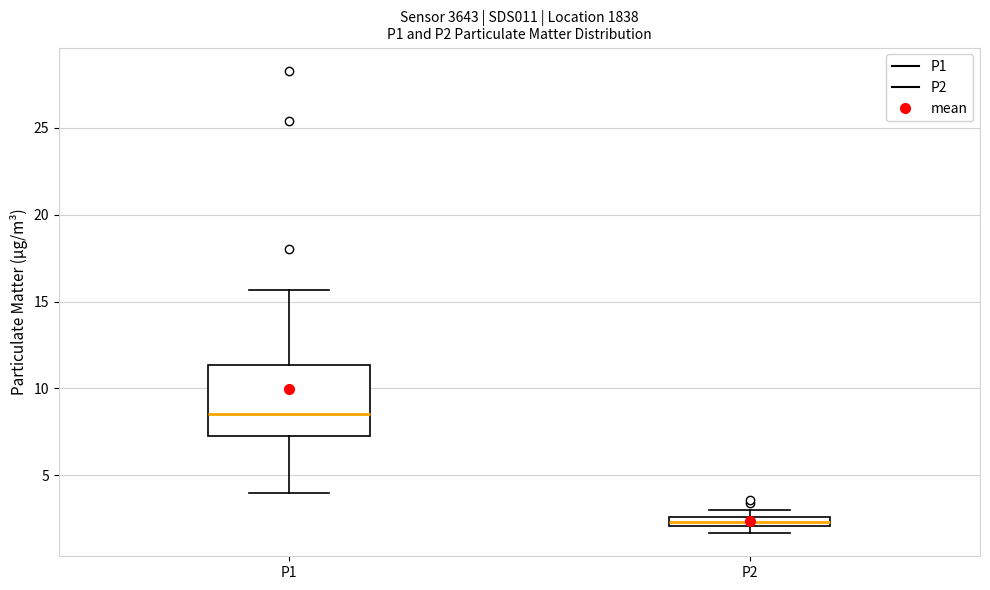

Which box is the tallest, from its lower edge to its upper edge?

P1